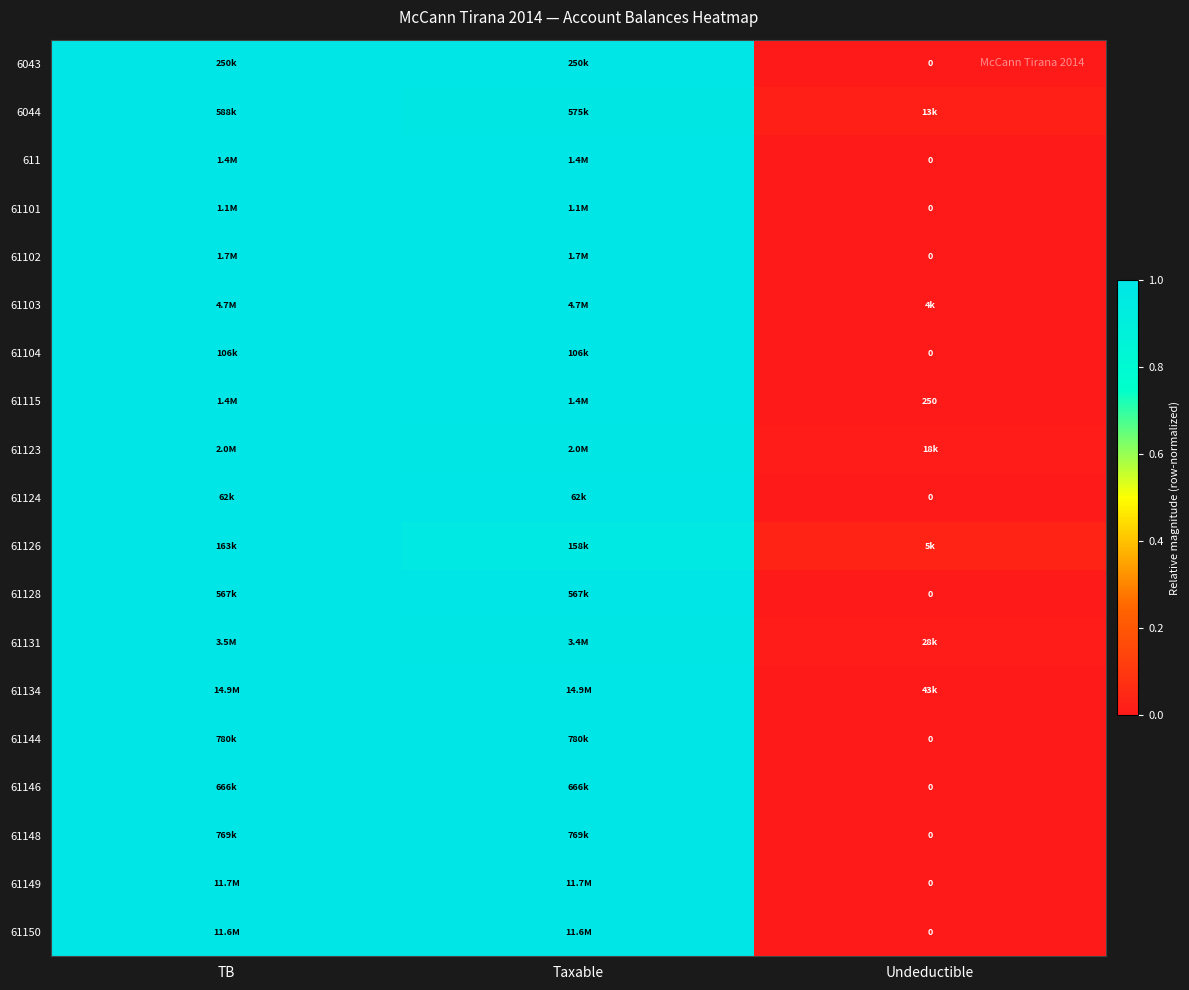

Count the number of categories in the chart.

3